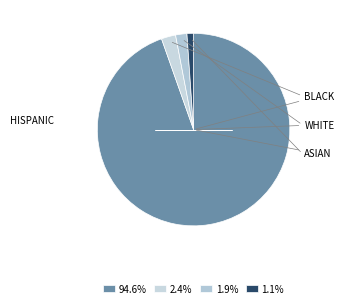

How many slices are in this pie chart?

4